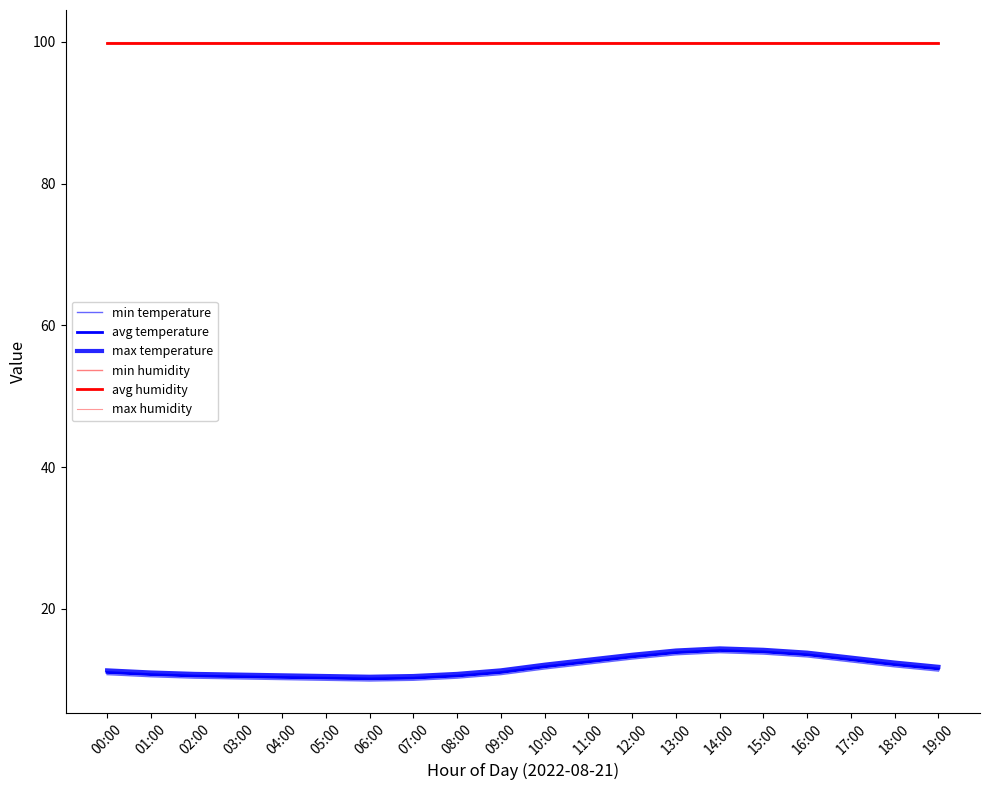

Is this an area chart (filled region under the line)?

No